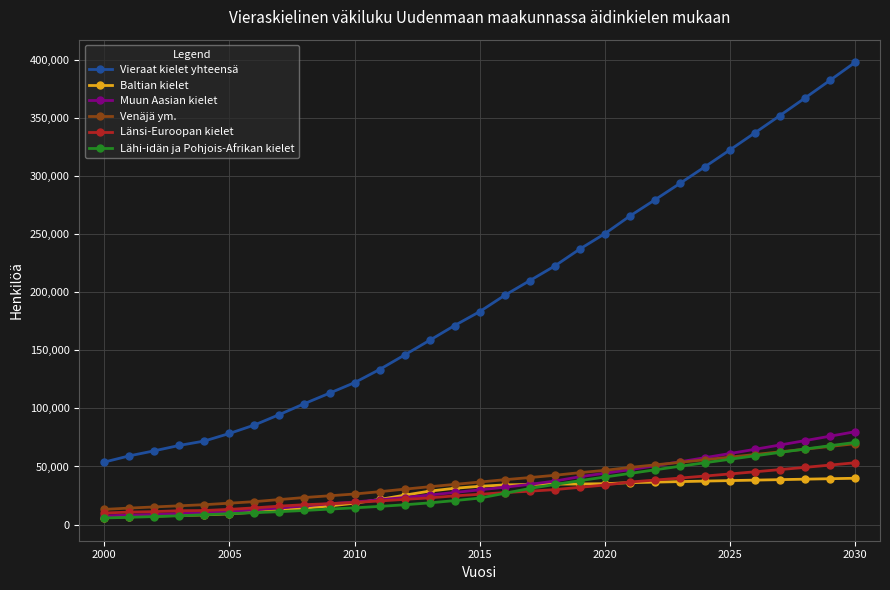

How many data points does each series have?

31